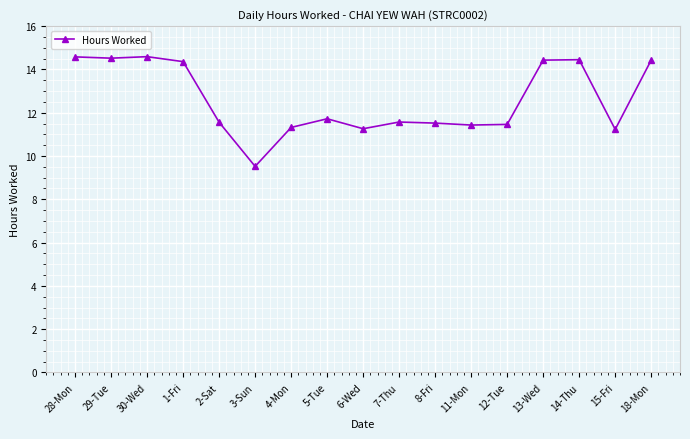

The chart shows a value of 14.6 at 28-Mon. True or false?

True